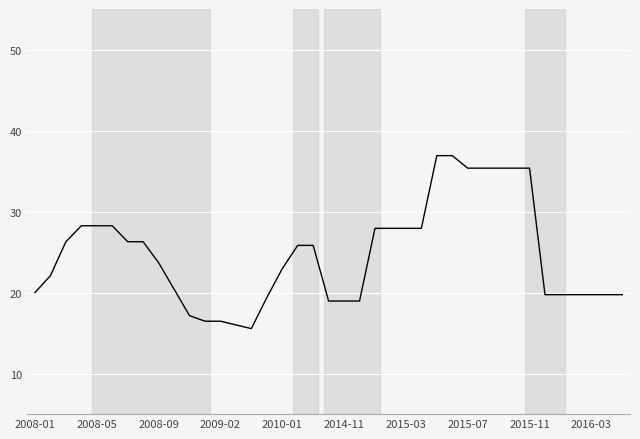

What is the difference between the maximum and minimum values?

21.3